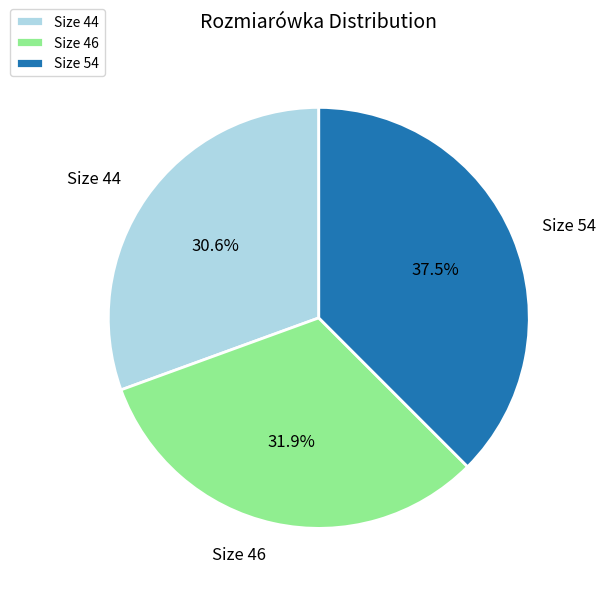

Do Size 54 and Size 46 together represent more than half of the pie?

Yes